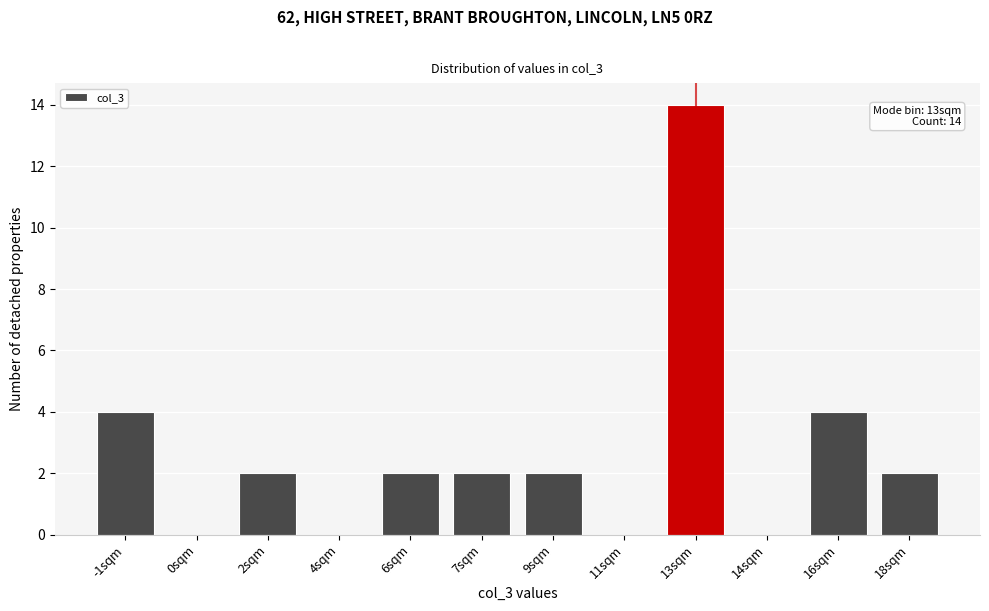

Reading right to left, what are all the values shown in this chart?

18sqm=2	16sqm=4	14sqm=0	13sqm=14	11sqm=0	9sqm=2	7sqm=2	6sqm=2	4sqm=0	2sqm=2	0sqm=0	-1sqm=4